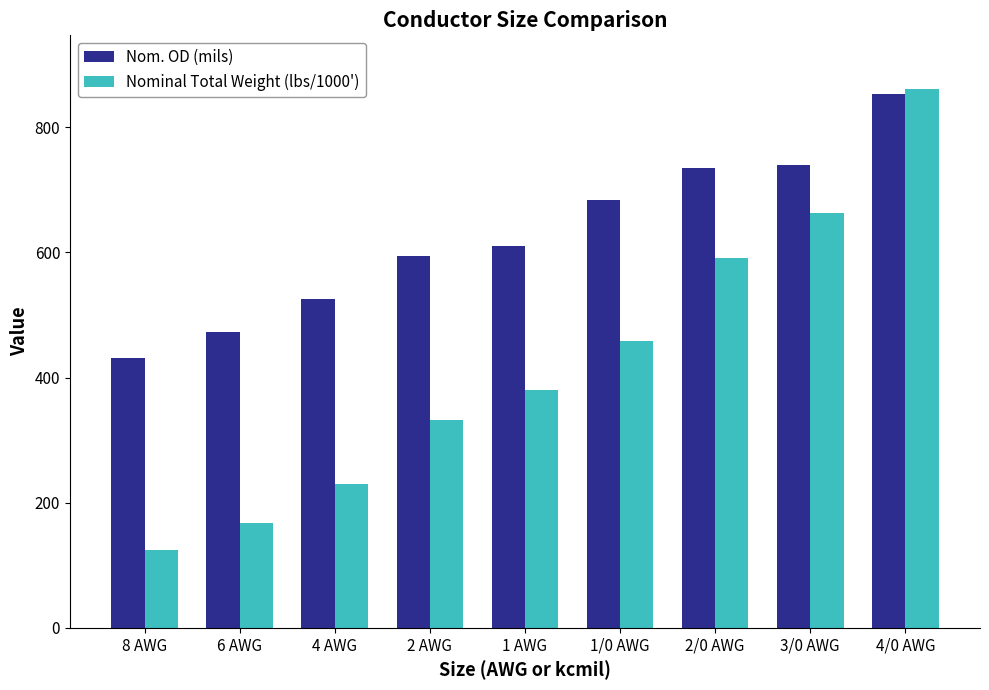

What position from the right is 4/0 AWG?

1